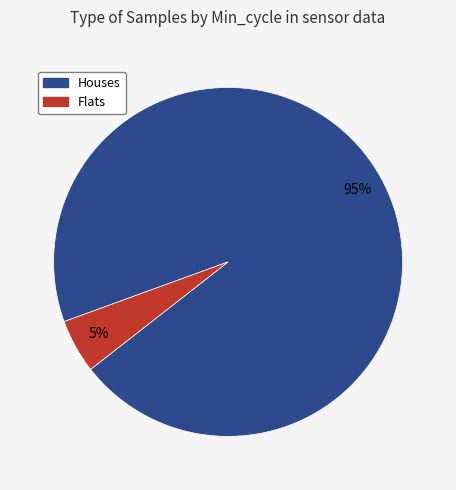

To the nearest percent, what is the difference between the largest and smallest slice percentages?

90%